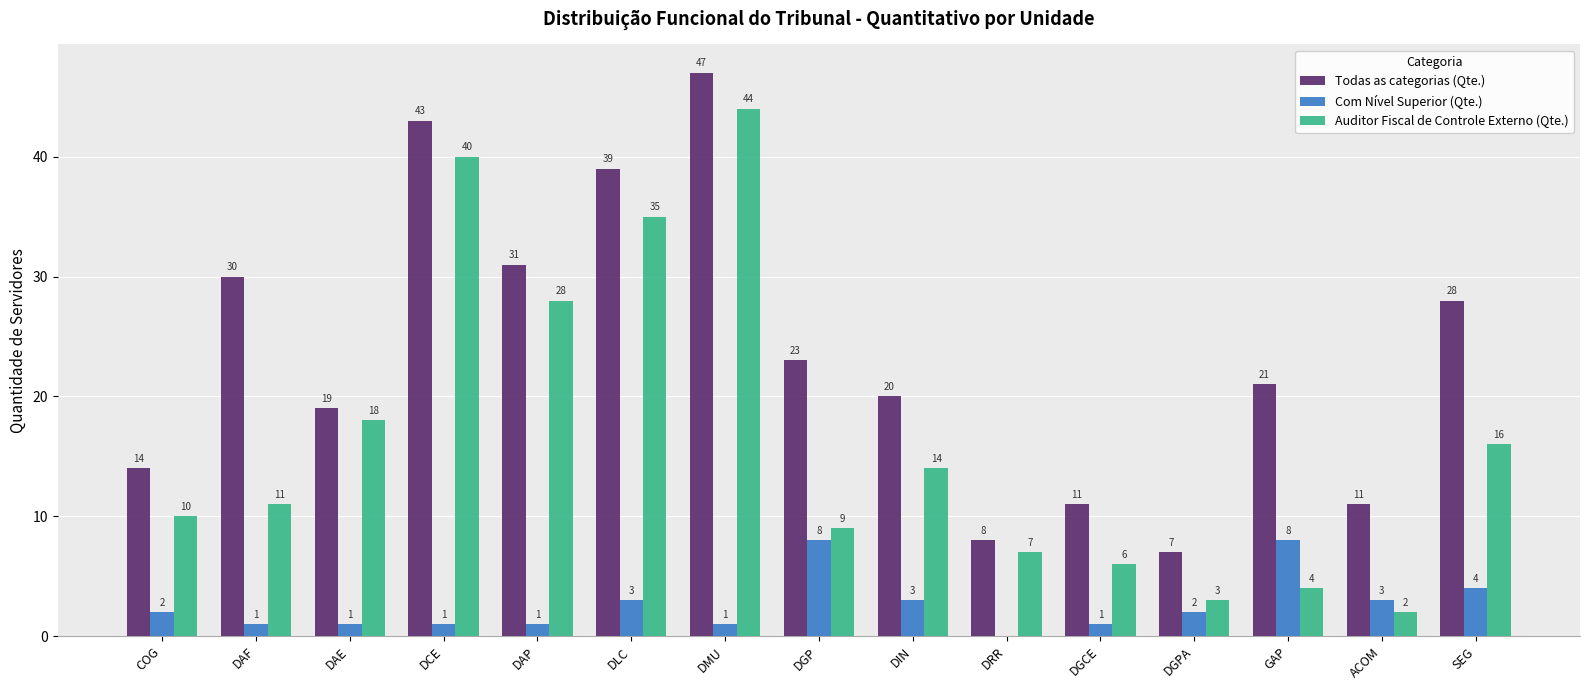

How many values in Com Nível Superior (Qte.) are above zero?

14